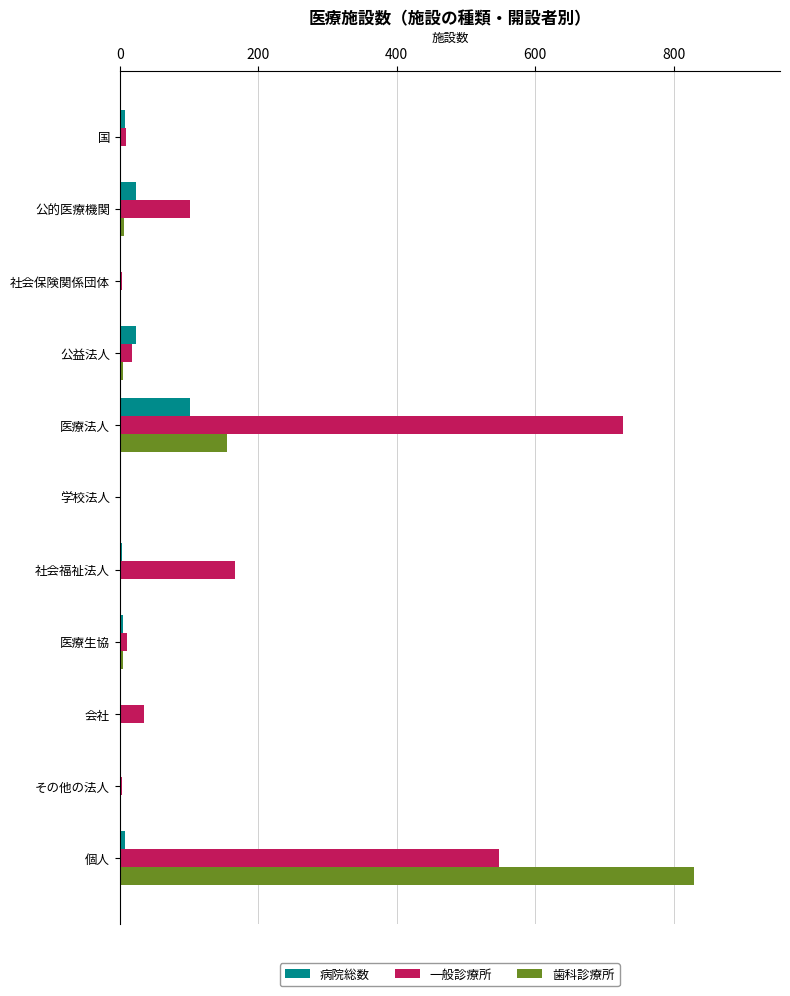

At which category does the chart reach its peak across all series?

個人